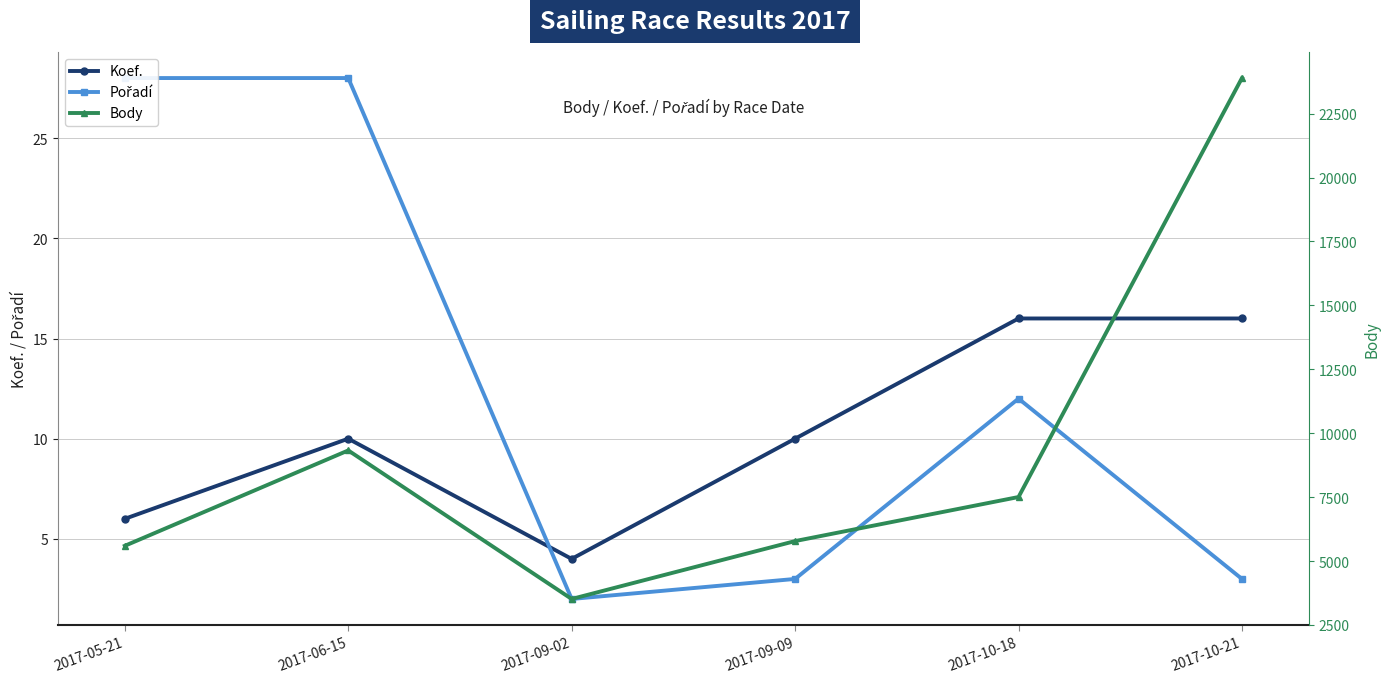

Which label corresponds to the smallest value in the chart?

2017-09-02